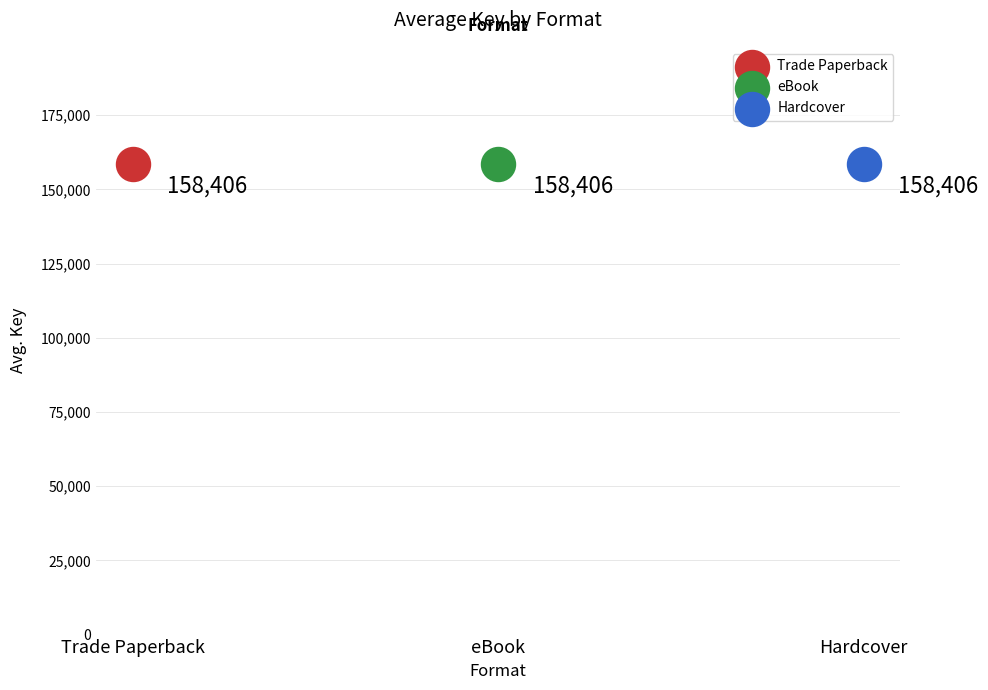

Approximately how many times larger is the value at eBook compared to Hardcover?

1.0